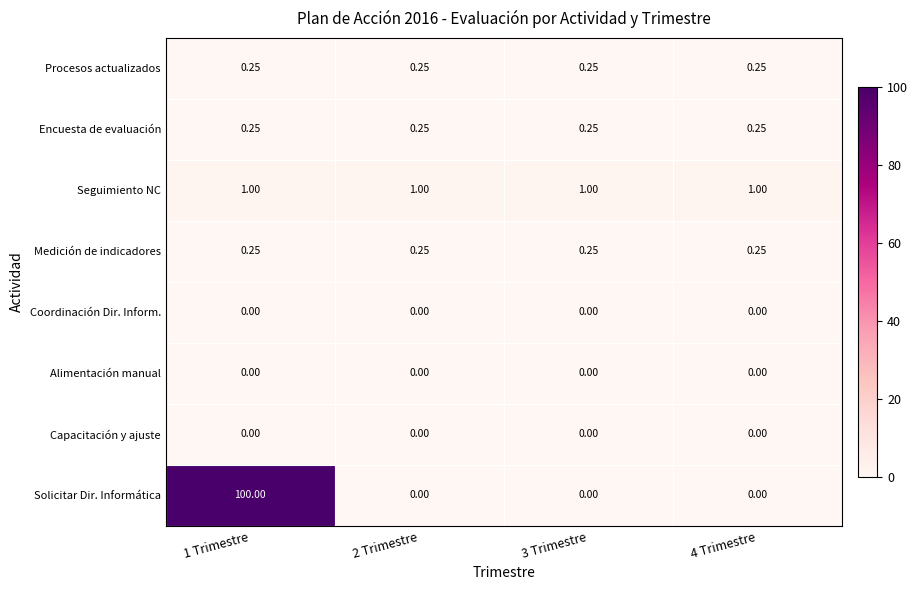

Which series has the largest range (max minus min)?

Solicitar Dir. Informática